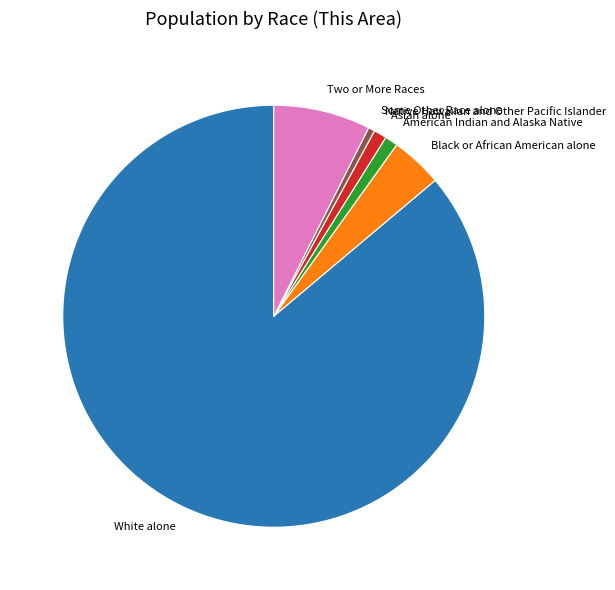

True or false: Two or More Races accounts for 1% of the total.

False